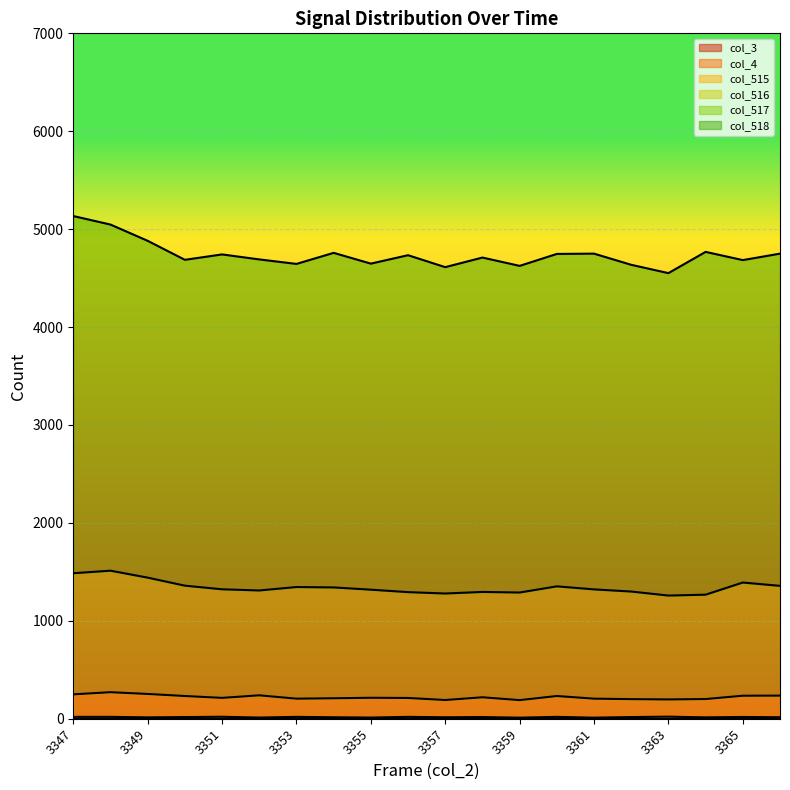

True or false: col_516 and col_3 cross at least once.

False